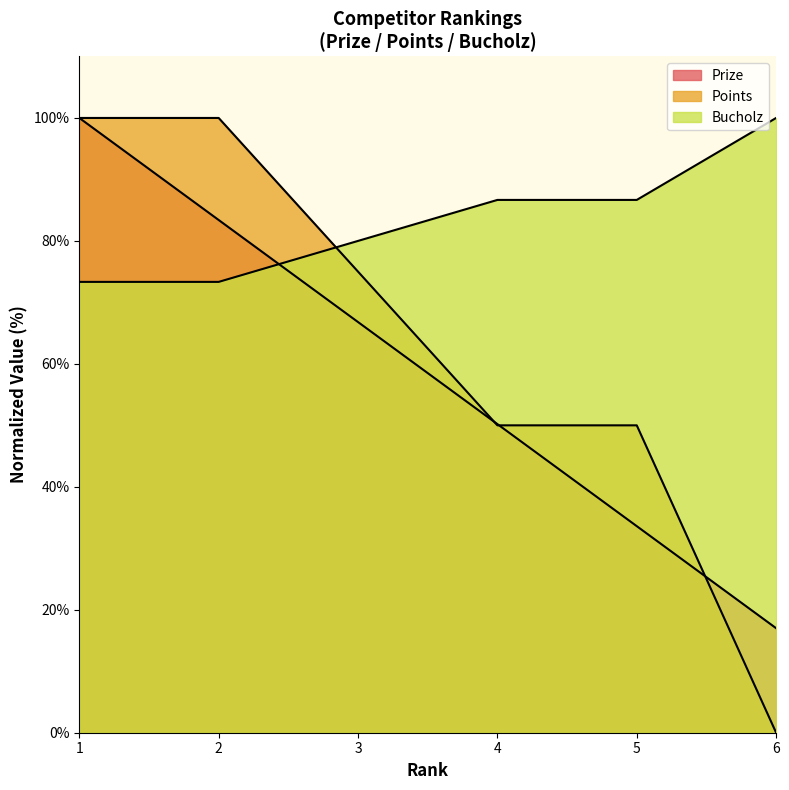

Which series has the largest range (max minus min)?

Points